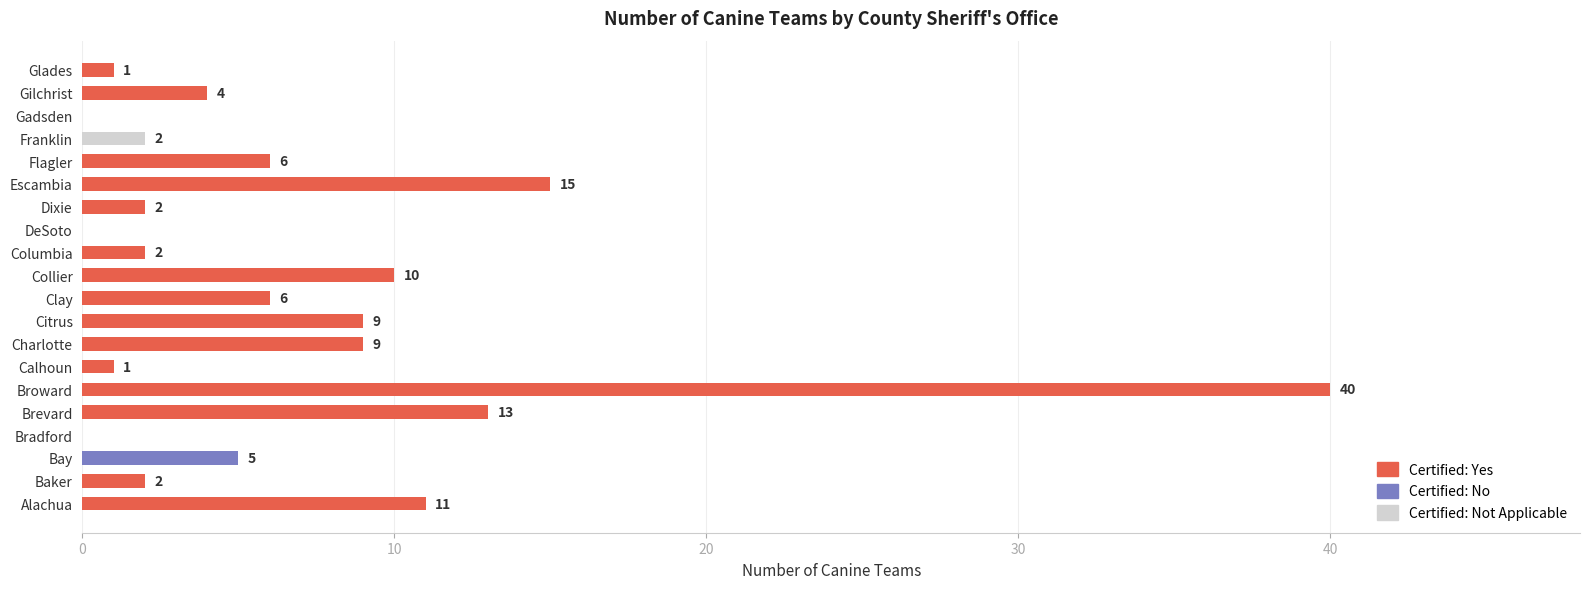

Approximately how many times larger is the value at Charlotte compared to Glades?

9.0